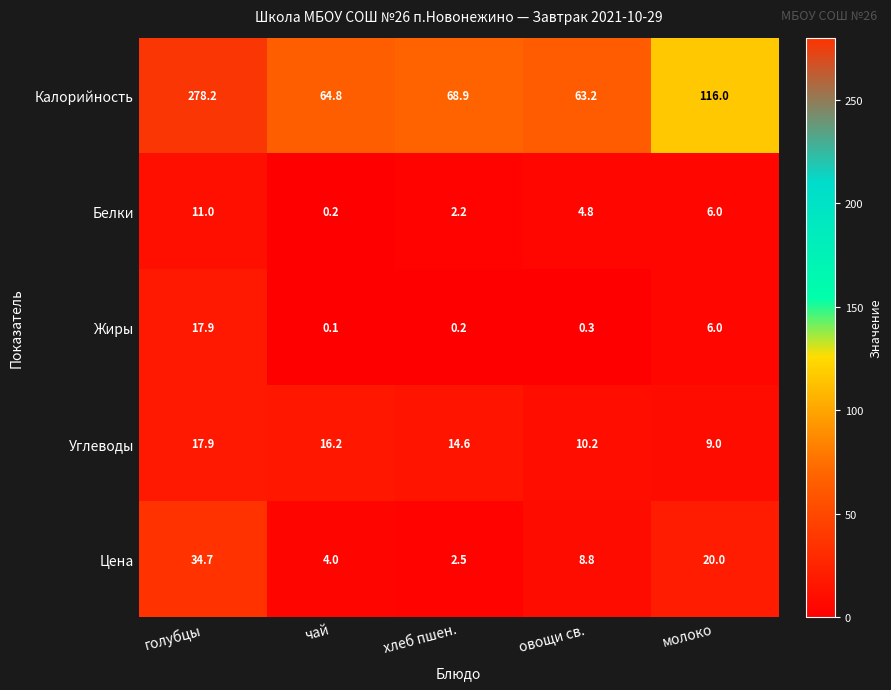

How many categories are shown in the chart?

5